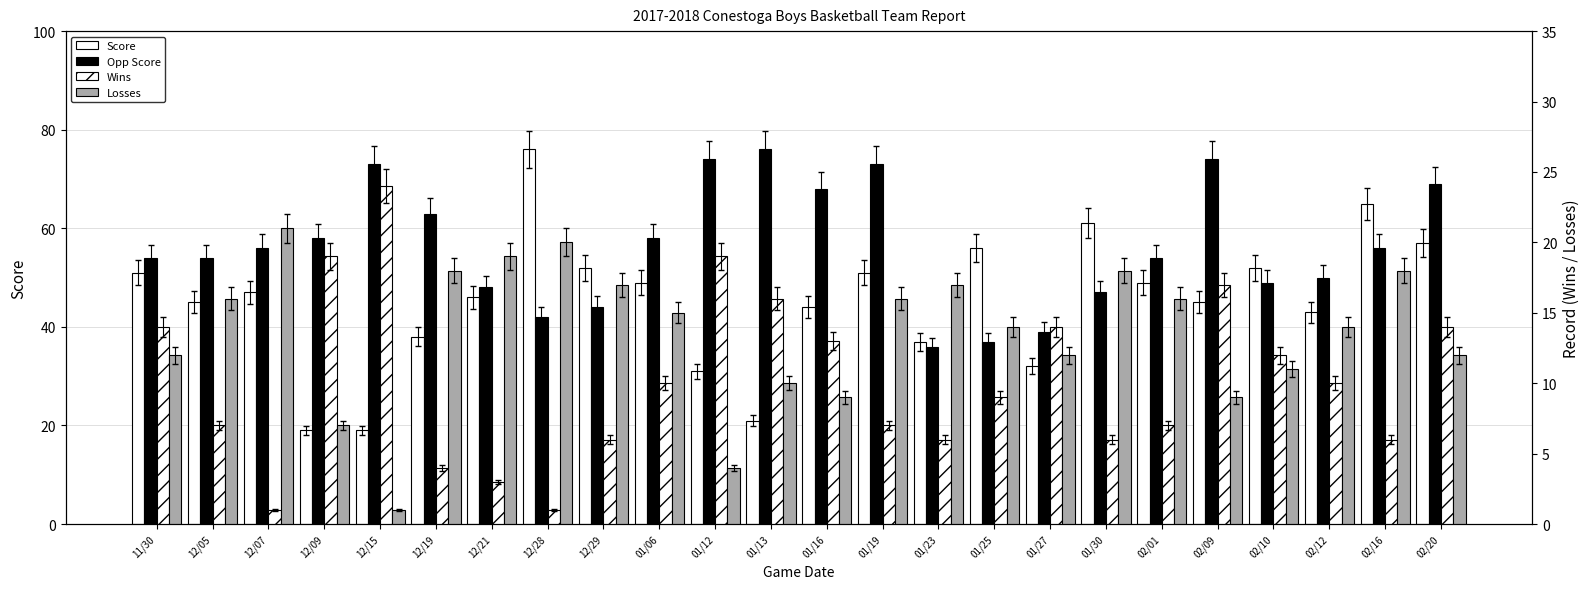

What is the difference between the second highest and minimum values in the Losses series?

19